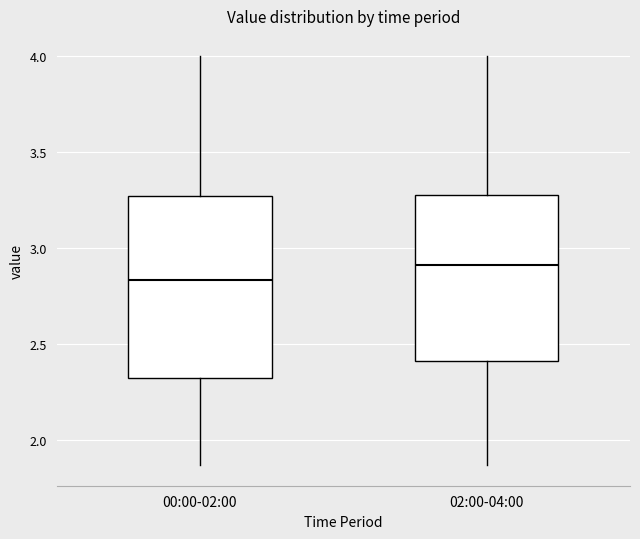

Comparing the boxes themselves (not the whiskers), which one is the tallest?

00:00-02:00